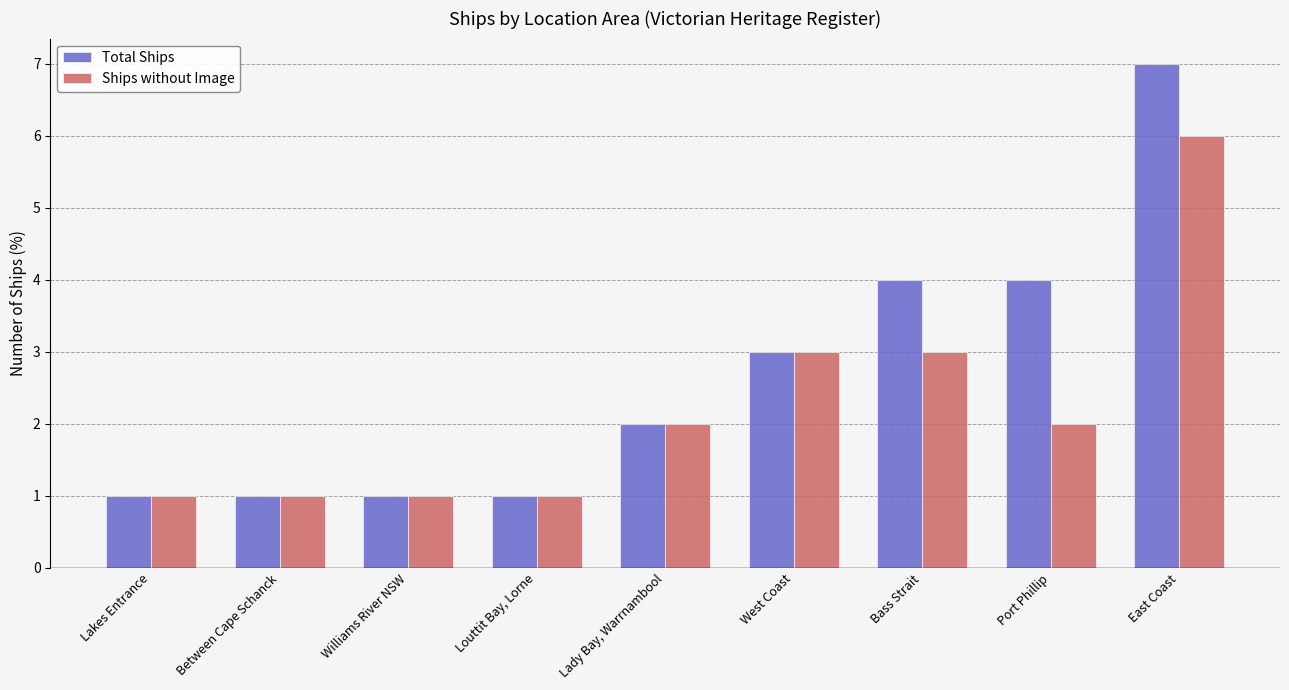

Count the number of data series in this chart.

2